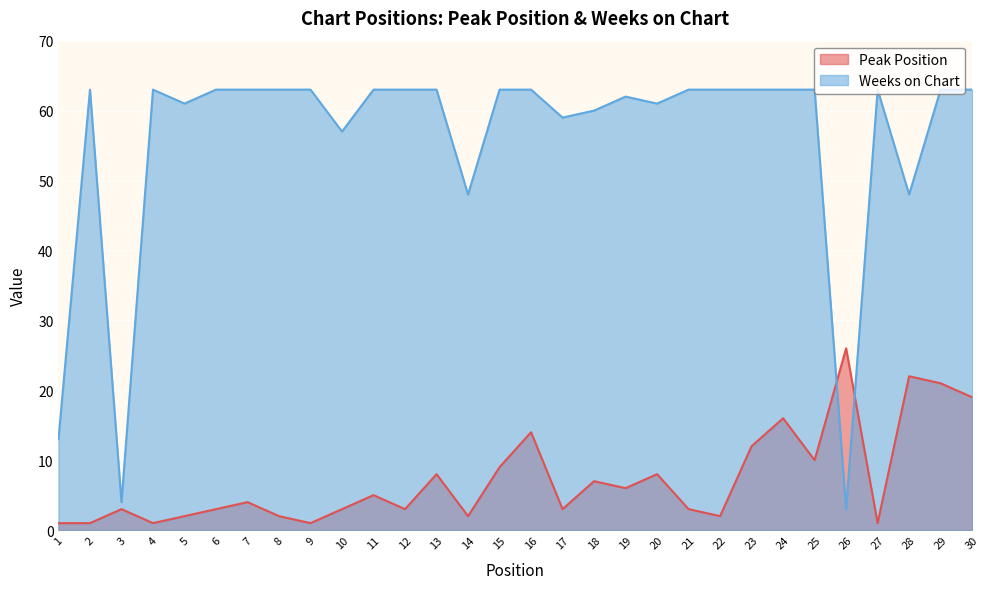

Where is the first local minimum for Peak Position?

4